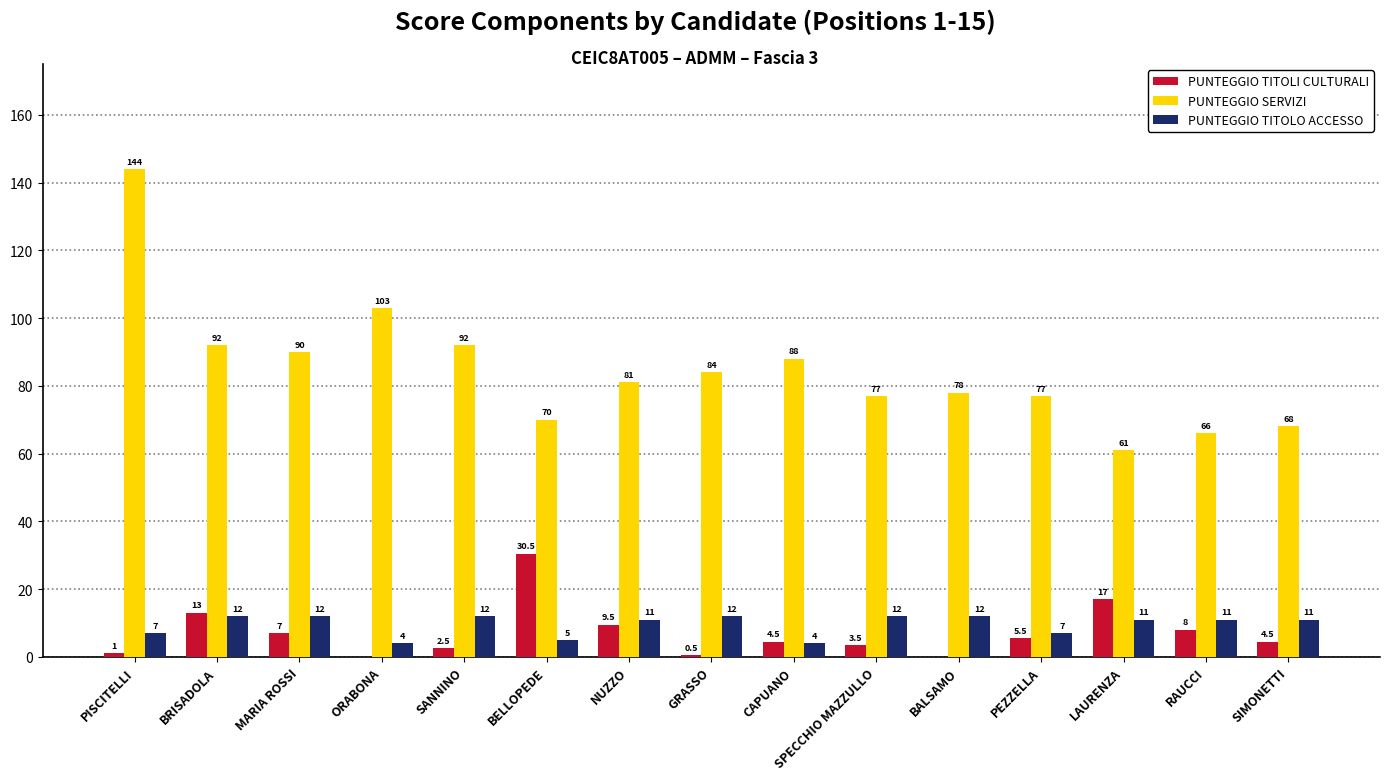

The value of PUNTEGGIO TITOLI CULTURALI at NUZZO is 9.5. True or false?

True